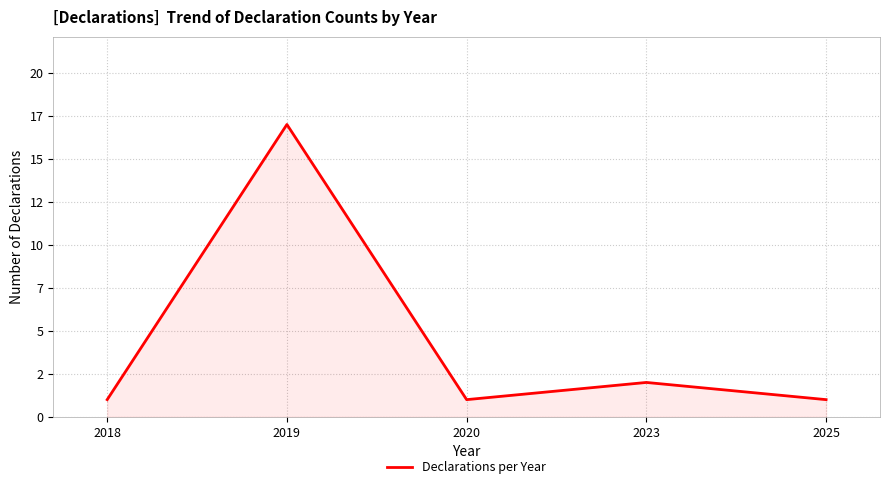

At which label is the value closest to 9?

2023